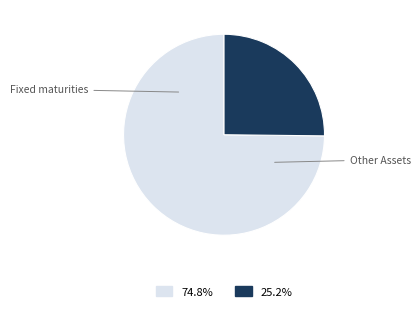

Rank the categories by value from lowest to highest.

Other Assets, Fixed maturities